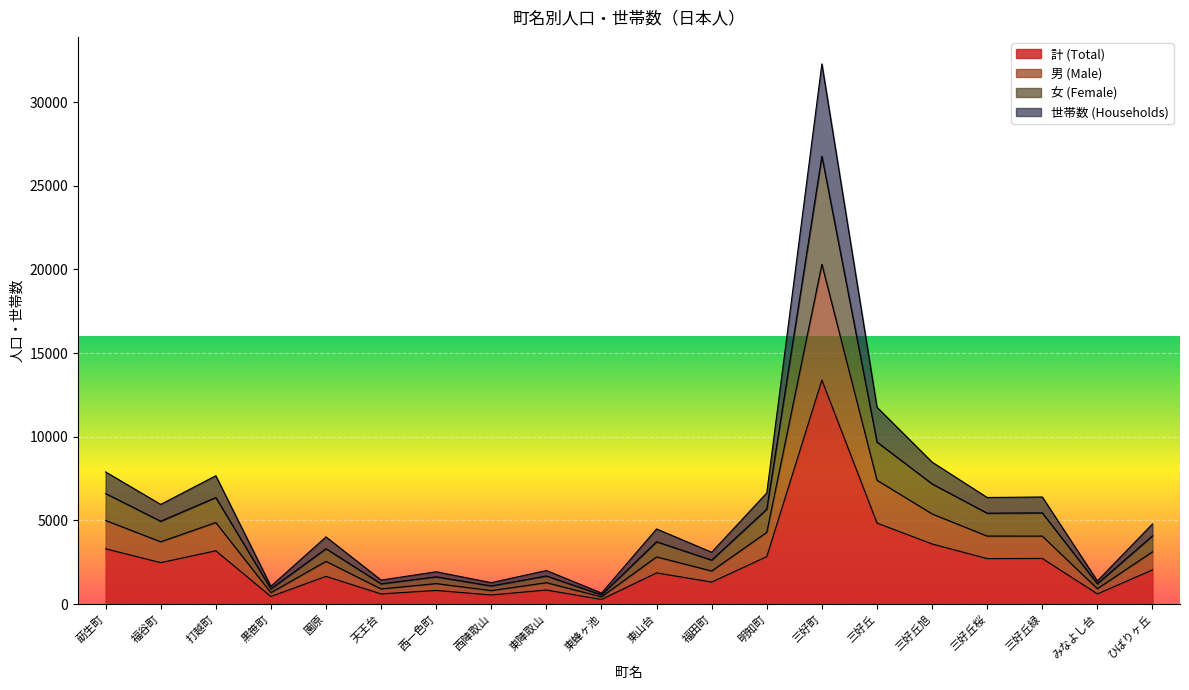

Which has a higher value, 西一色町 or 明知町?

明知町